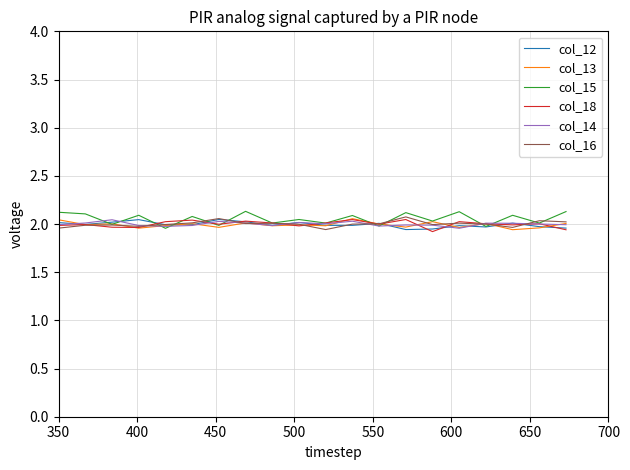

After their last crossing, which series has the higher values: col_14 or col_12?

col_14